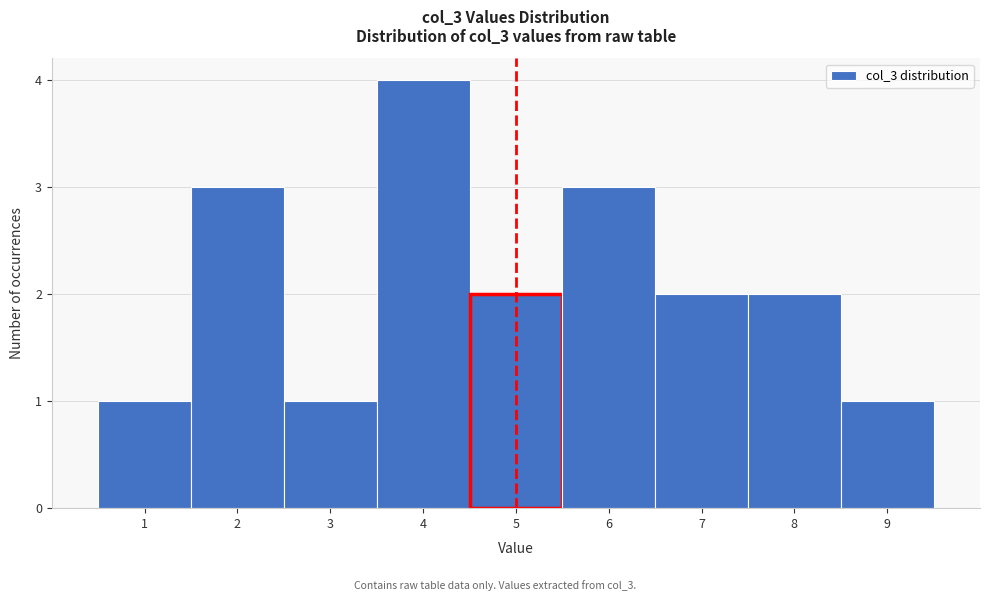

Reading left to right, list every bar in this chart as the range it spans on the x-axis followed by its height. The values are not printed on the chart, so give them approximately, as read against the axis.

0.5 to 1.5: 1
1.5 to 2.5: 3
2.5 to 3.5: 1
3.5 to 4.5: 4
4.5 to 5.5: 2
5.5 to 6.5: 3
6.5 to 7.5: 2
7.5 to 8.5: 2
8.5 to 9.5: 1